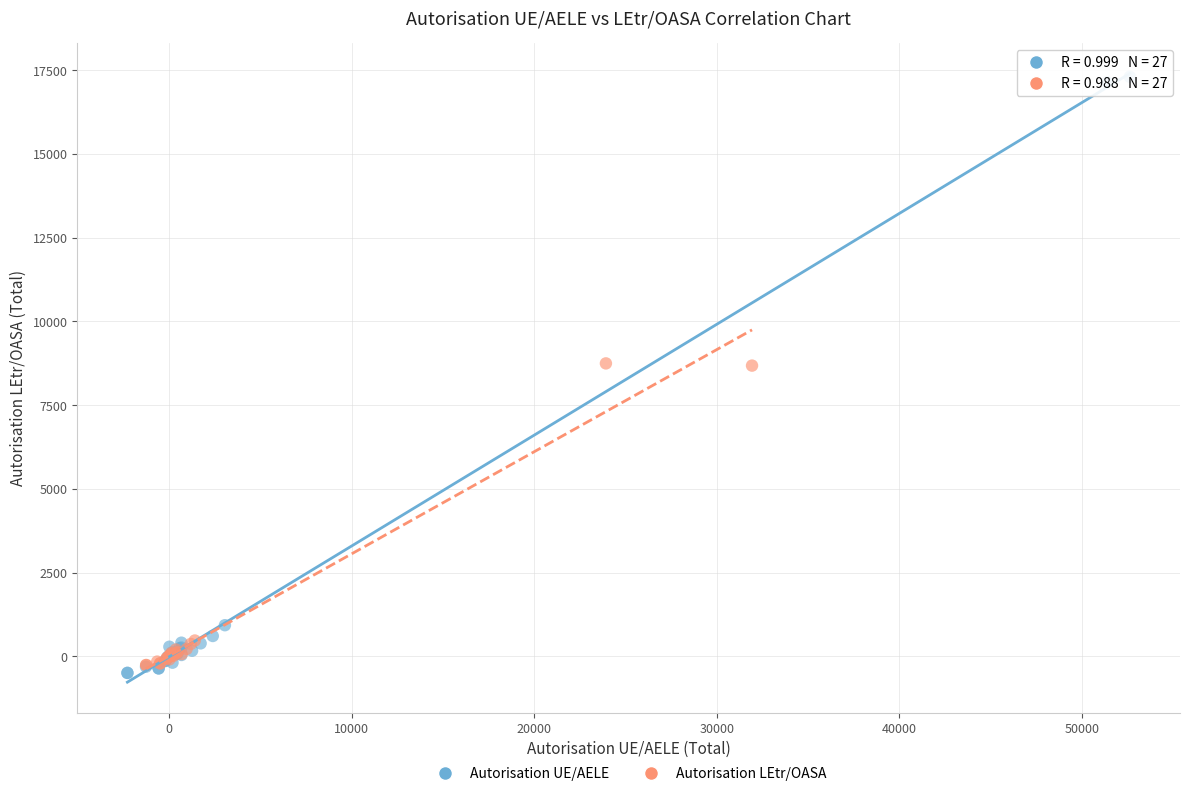

Which series has the largest Y range (max minus min)?

Autorisation UE/AELE